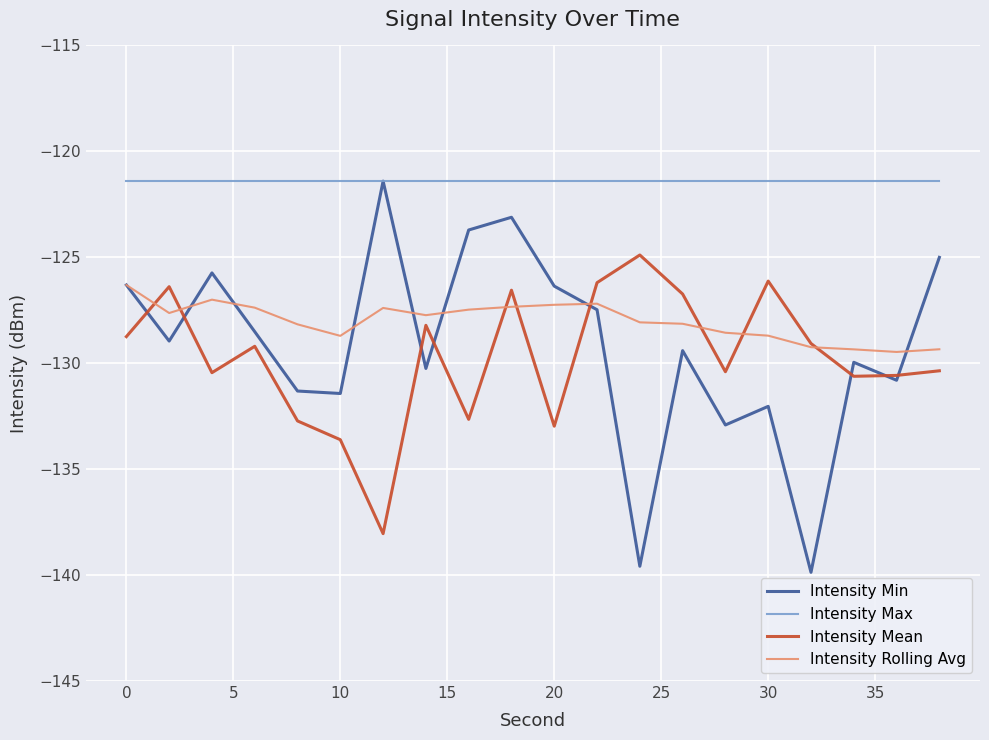

Does the chart have visible grid lines?

Yes